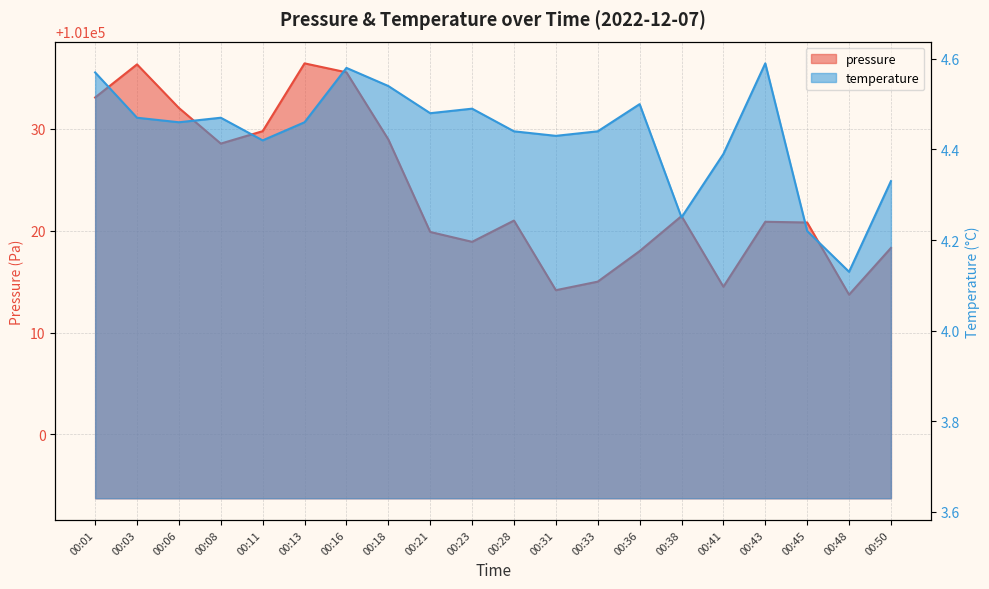

How many interior local valleys does the pressure series have?

5